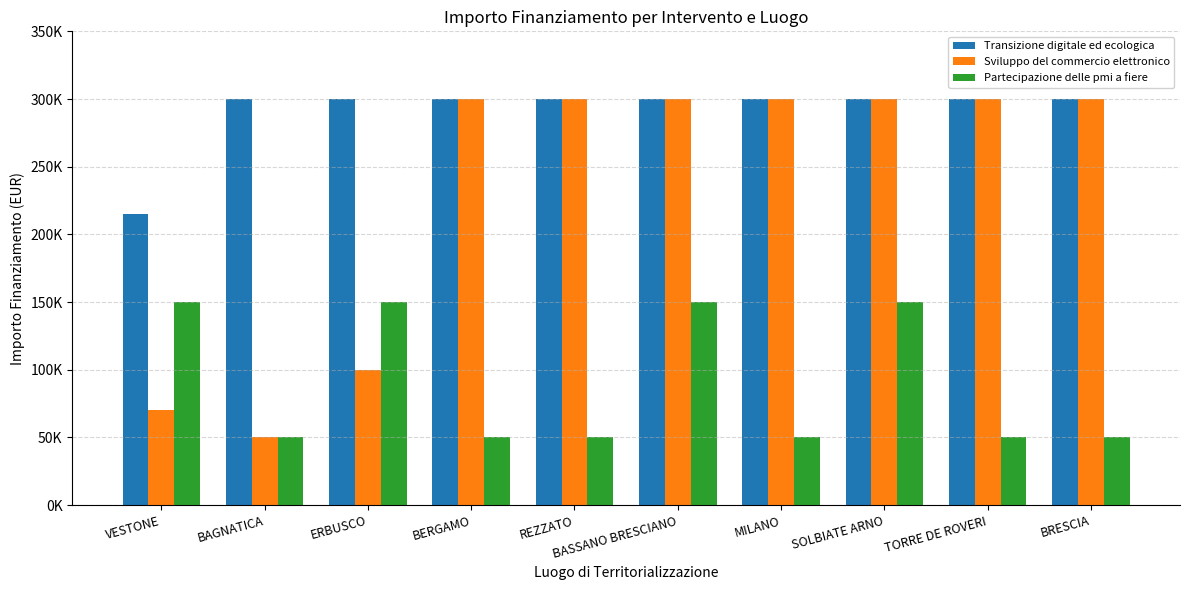

Which category has the highest value in the Sviluppo del commercio elettronico series?

BERGAMO